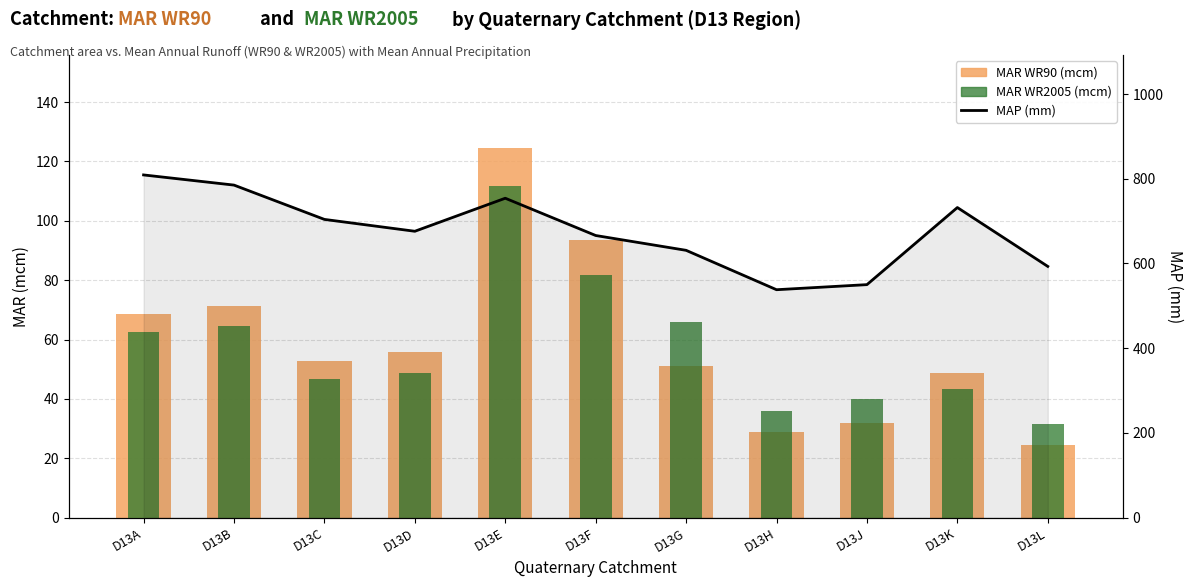

The value of MAP (mm) at D13B is 785.0. True or false?

True